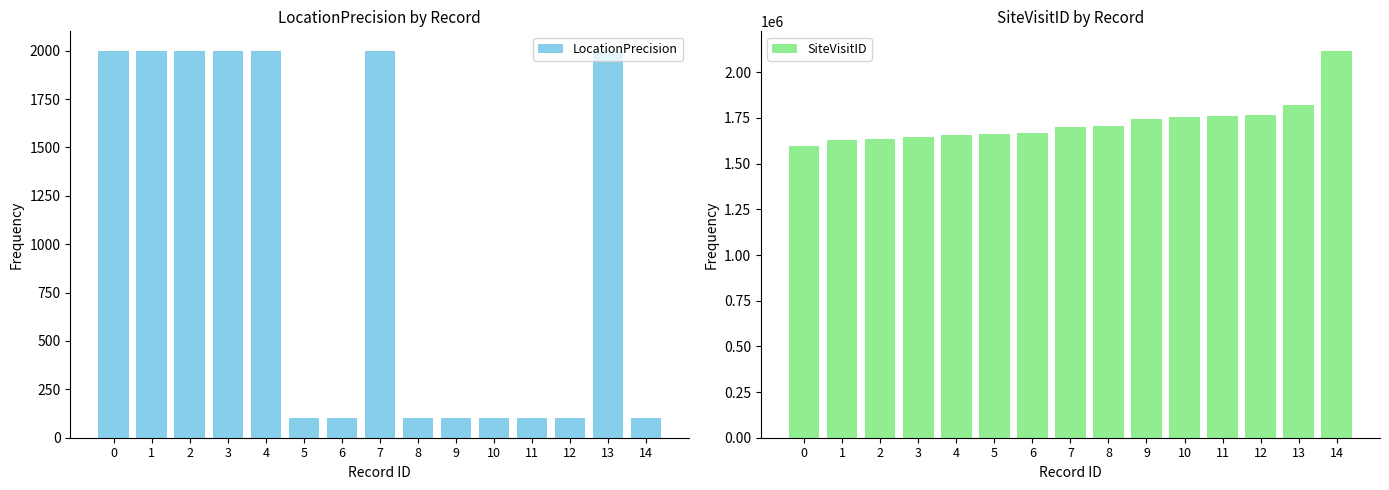

What is the value of the SiteVisitID bar at the 12th from the left?

1760896